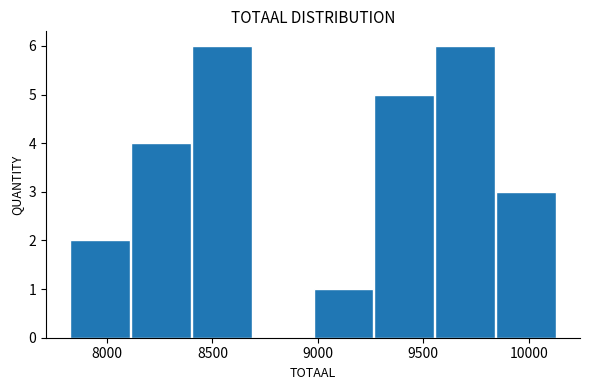

What is the height of the bar covering 8400 to 8700 on the x-axis? Neither the bar edges nor the heights are printed on the chart, so give them approximately, as read against the axes.

6